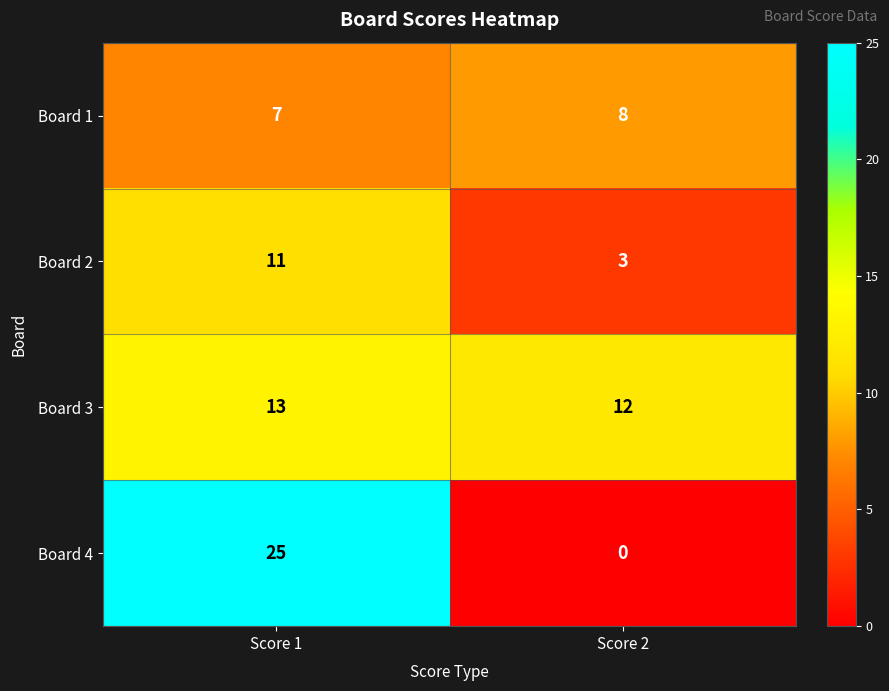

The value of Board 4 at Score 2 is 16. True or false?

False